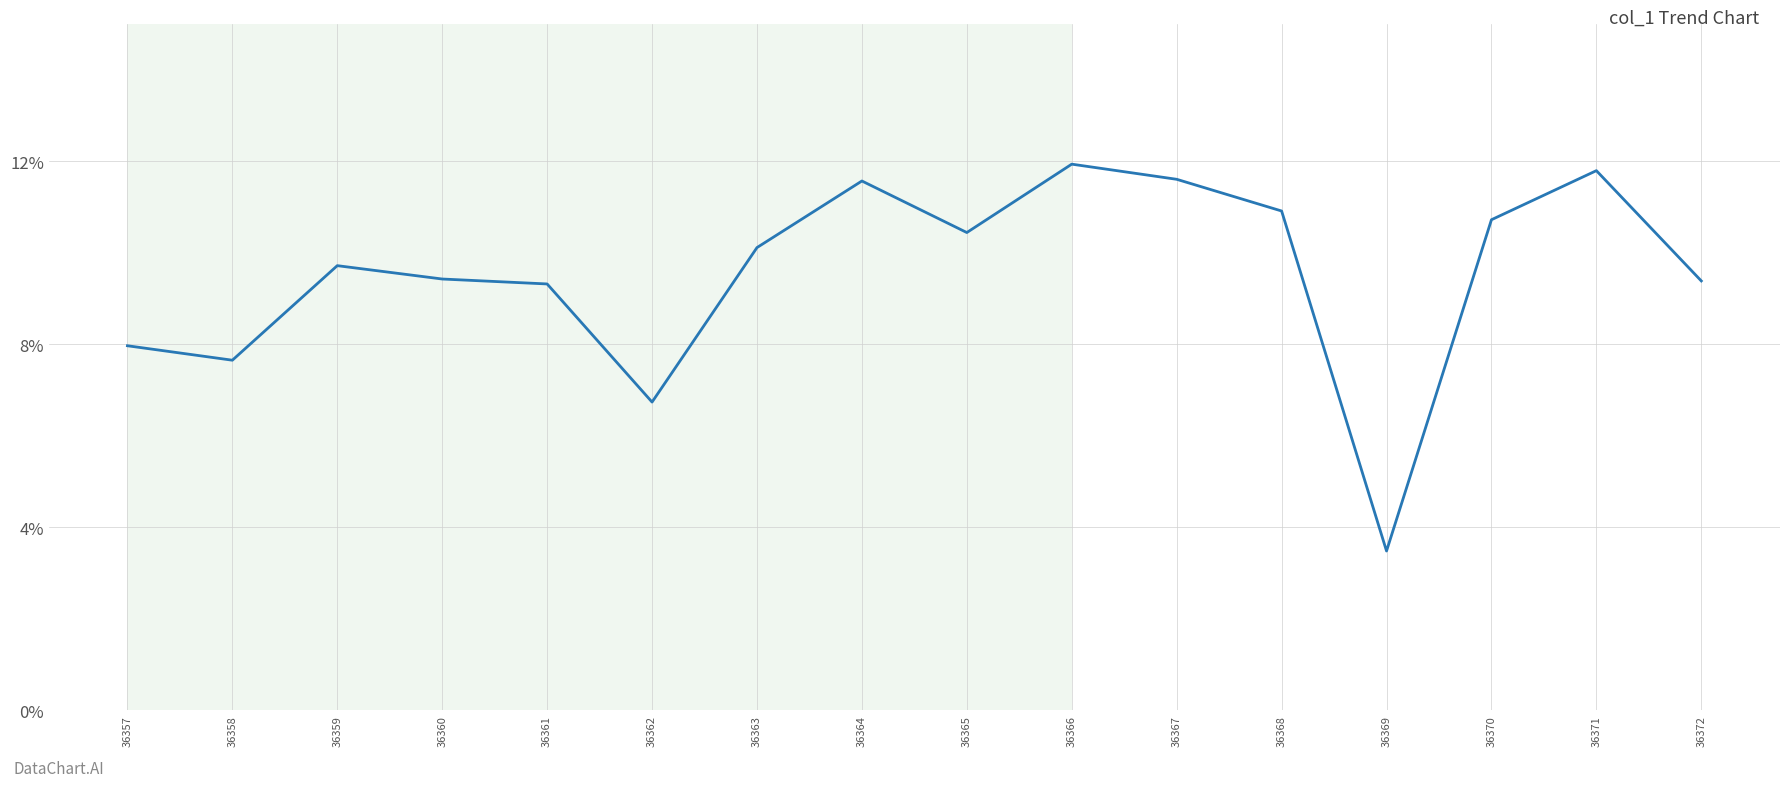

How many categories are shown in the chart?

16